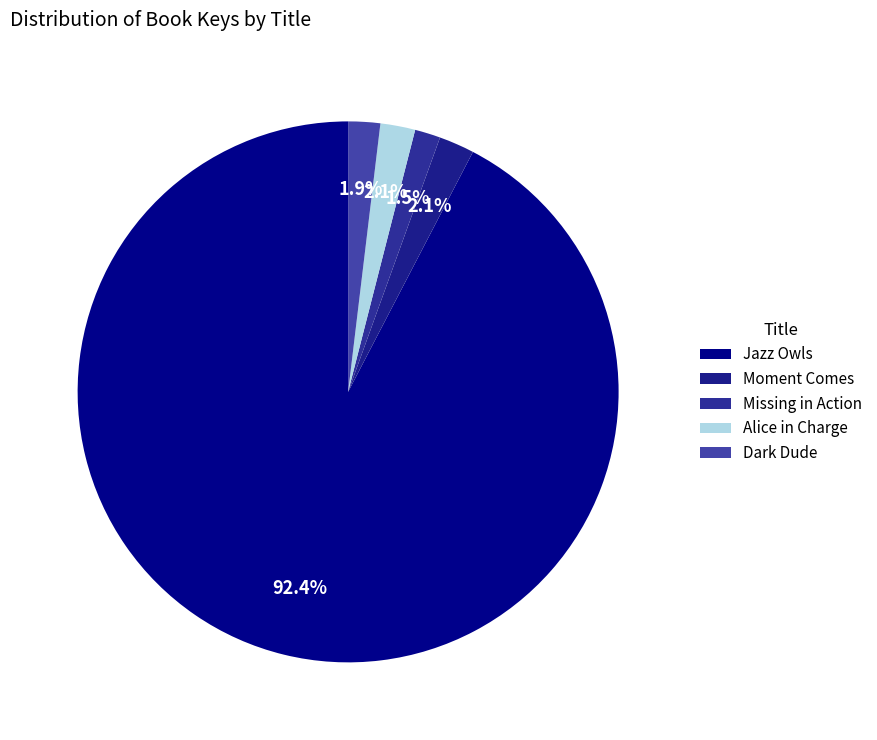

Count the number of slices in the pie.

5